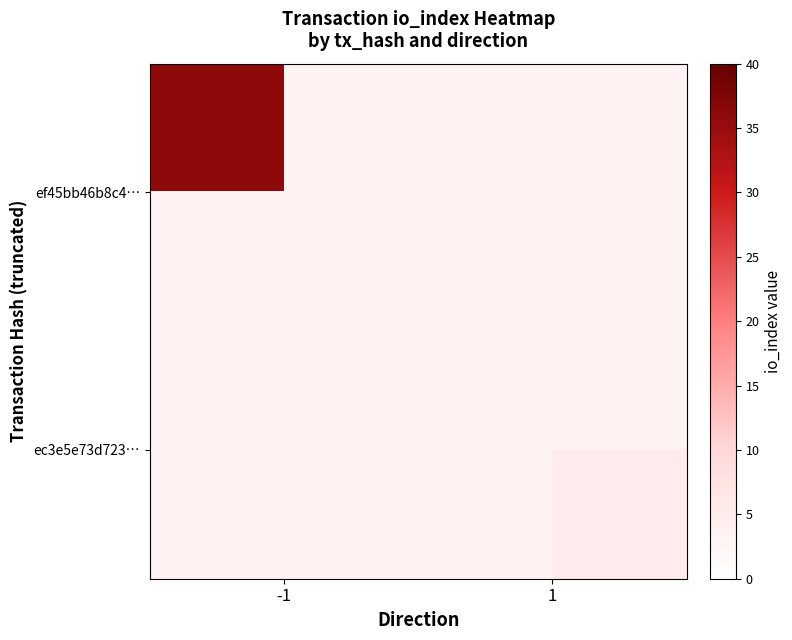

At how many categories does at least one series exceed 13?

1